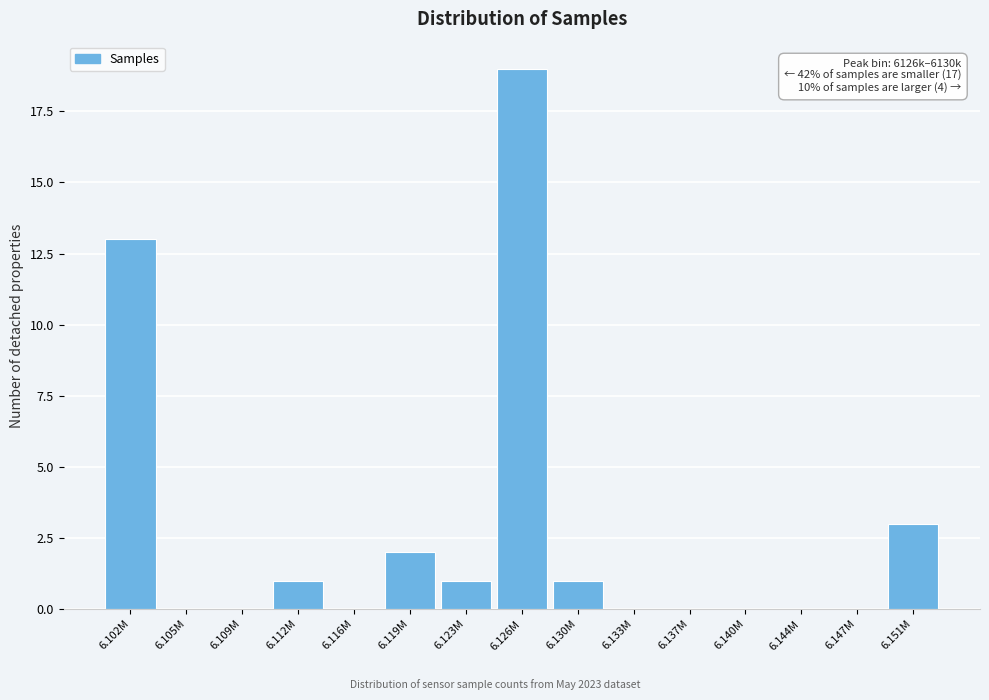

Reading right to left, transcribe all the data shown in this chart.

6.151M=3	6.147M=0	6.144M=0	6.140M=0	6.137M=0	6.133M=0	6.130M=1	6.126M=19	6.123M=1	6.119M=2	6.116M=0	6.112M=1	6.109M=0	6.105M=0	6.102M=13